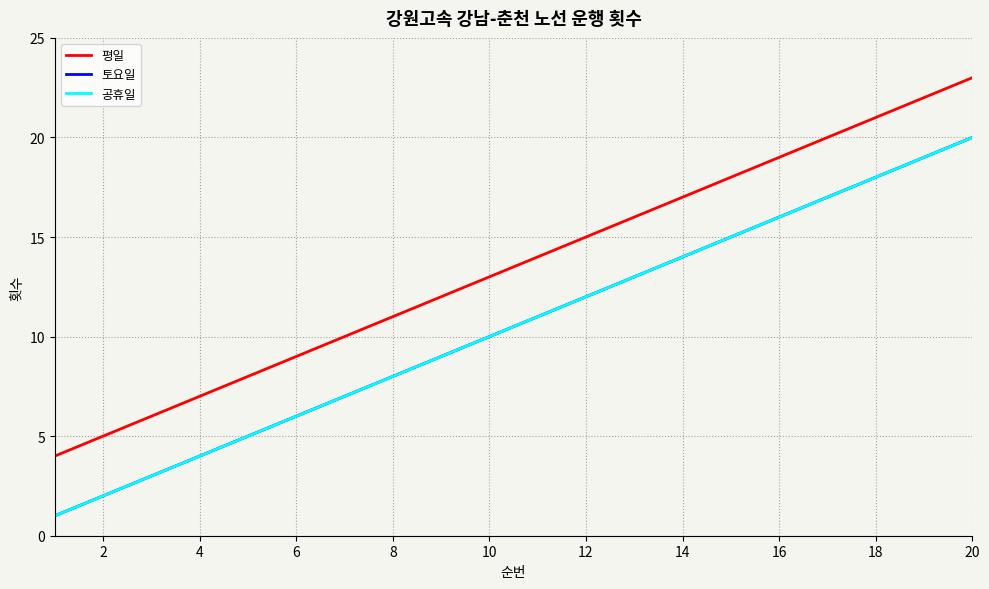

What is the difference between the maximum and second lowest values in the 평일 series?

18